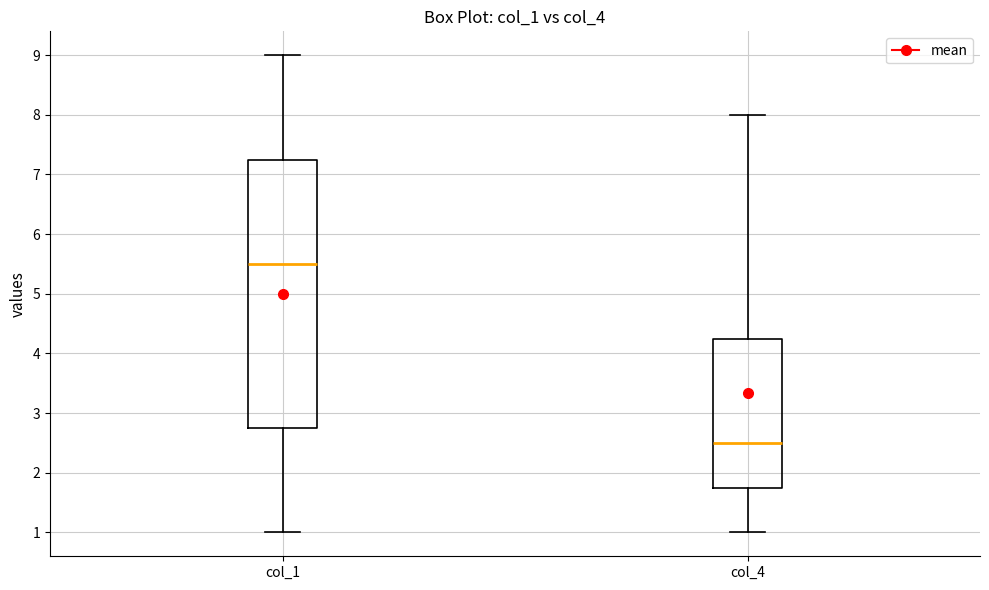

Which box has the lowest median line?

col_4